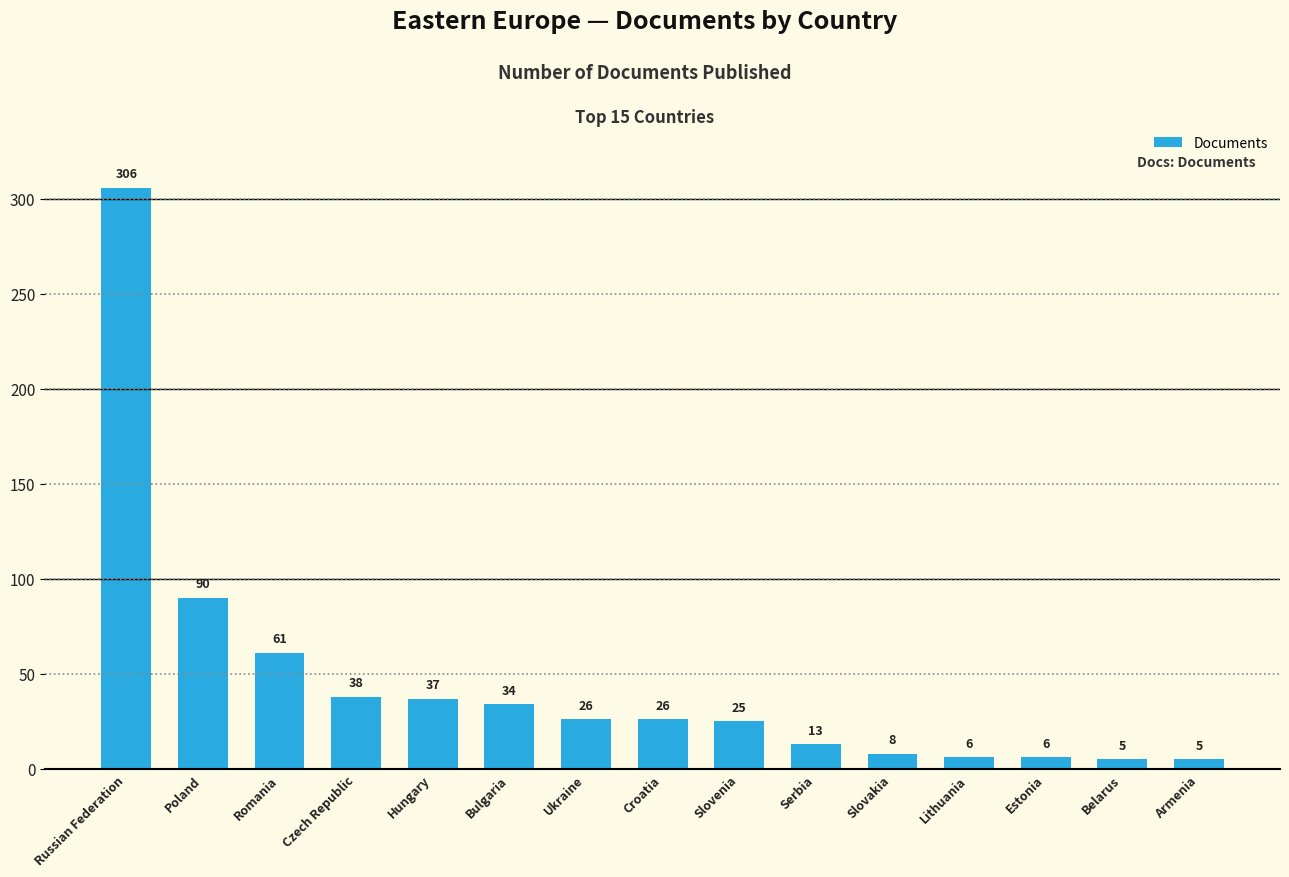

At which category does the chart reach its peak across all series?

Russian Federation